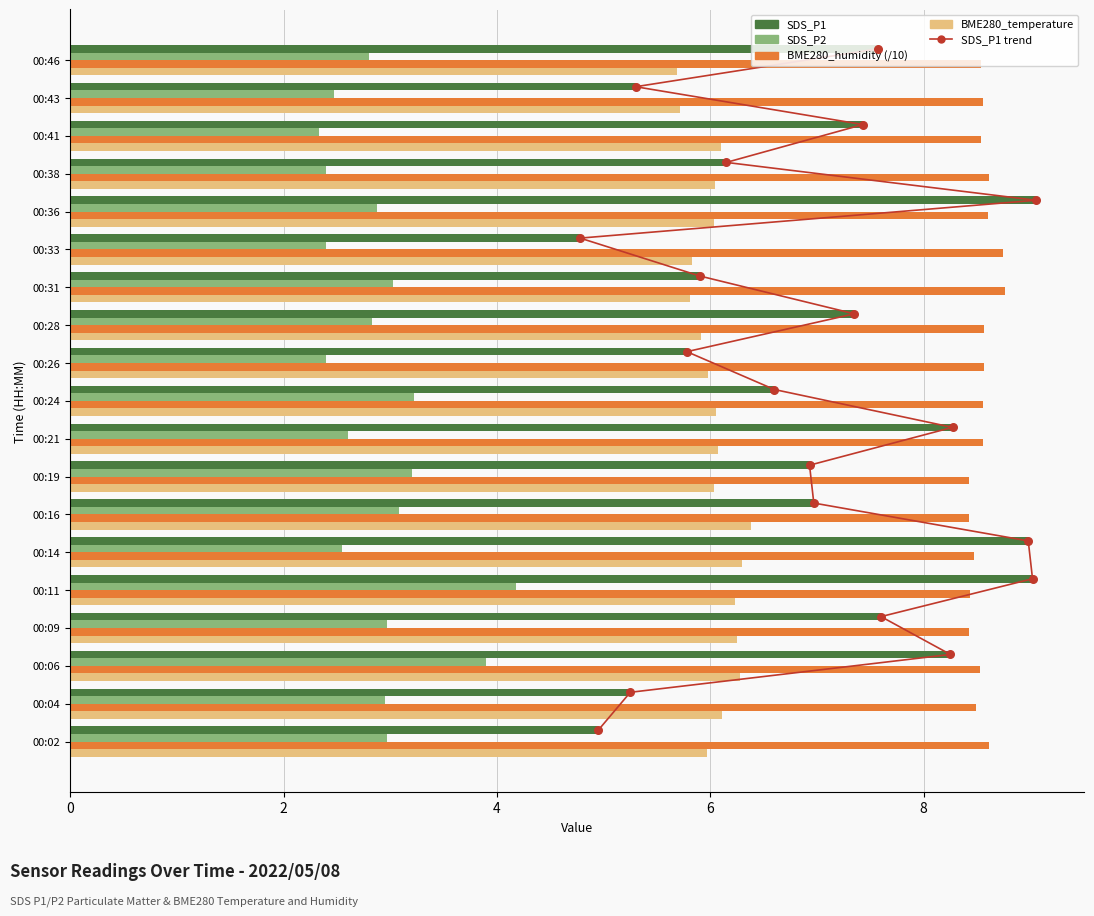

Which series reaches the maximum Y coordinate?

SDS_P1 marker